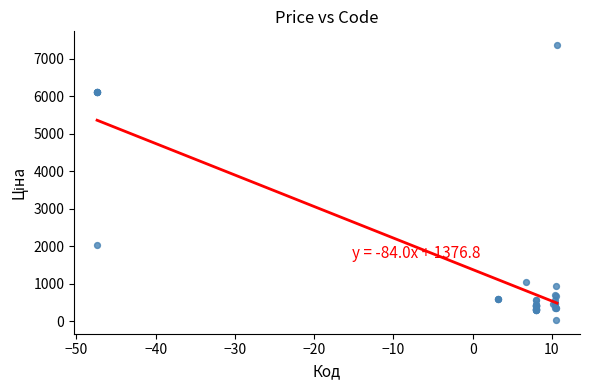

What Y value in the scatter plot is closest to 3696?

2042.8